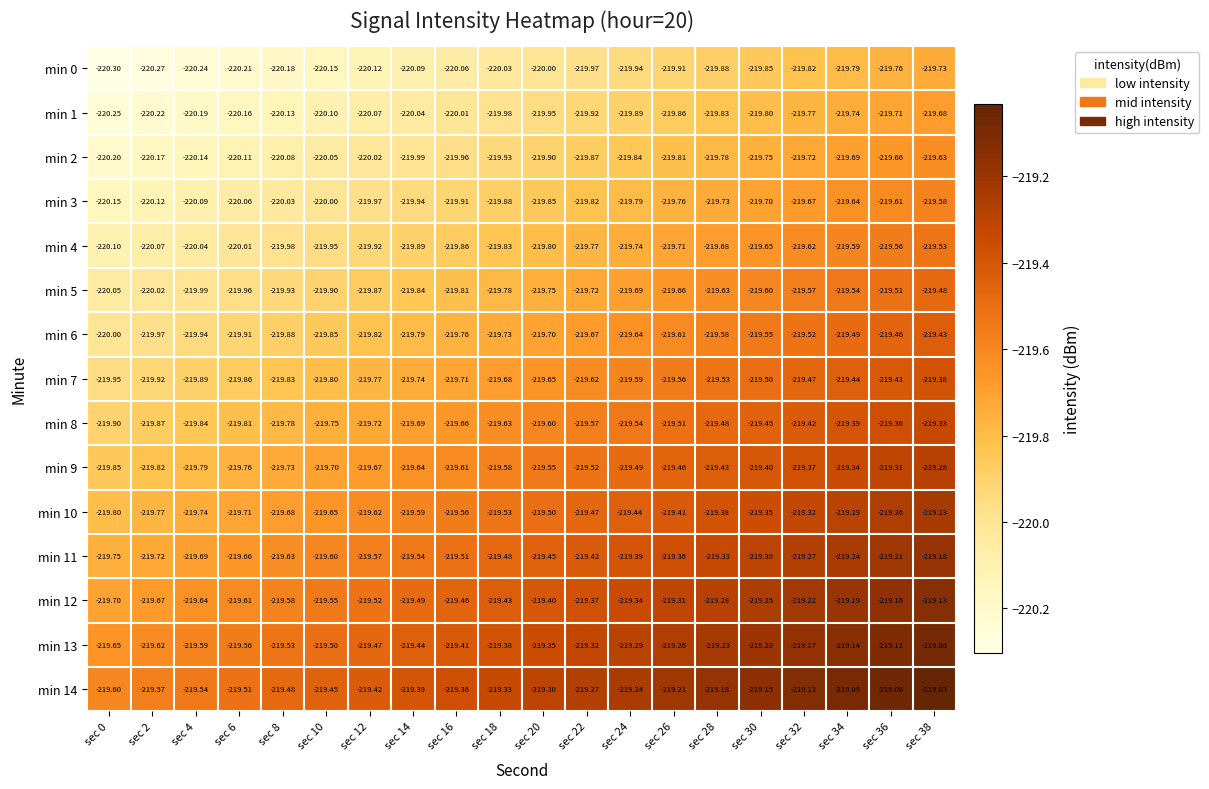

Count the number of data series in this chart.

15